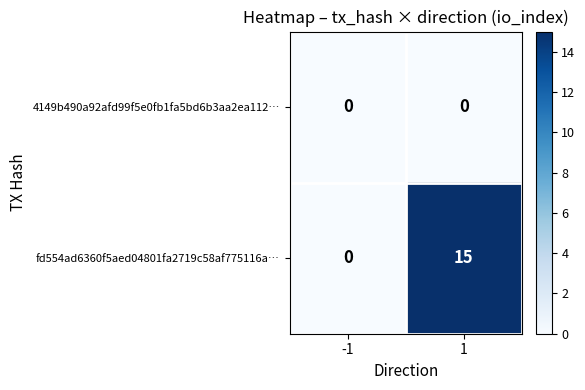

Reading right to left, transcribe all the data shown in this chart.

4149b490a92afd99f5e0fb1fa5bd6b3aa2ea112…: 0	0
fd554ad6360f5aed04801fa2719c58af775116a…: 15	0